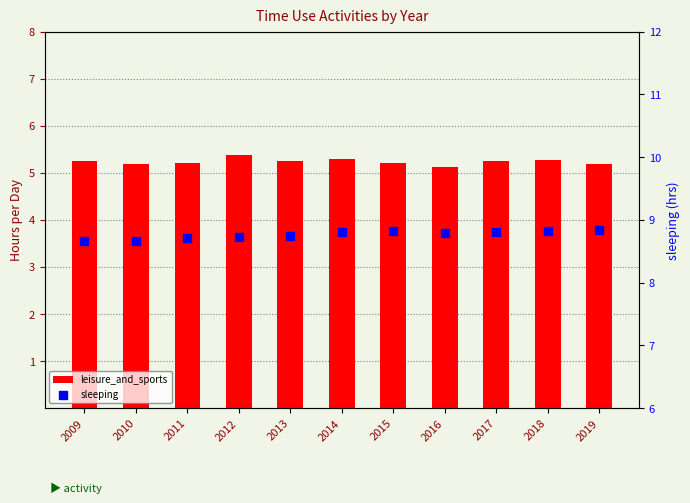

Which series reaches the maximum Y coordinate?

sleeping